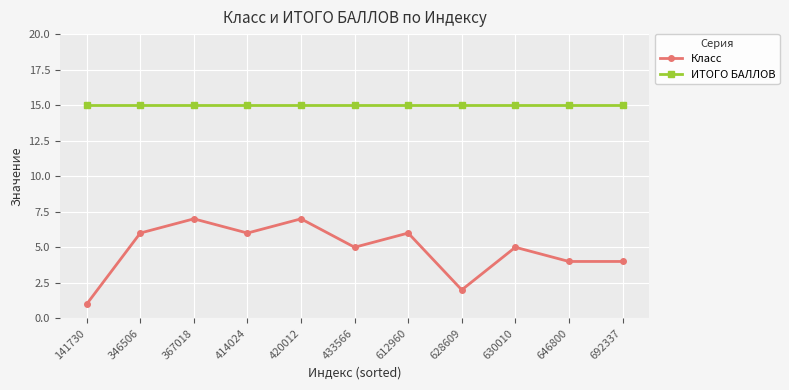

What is the spread (max minus min) of values at 367018?

8